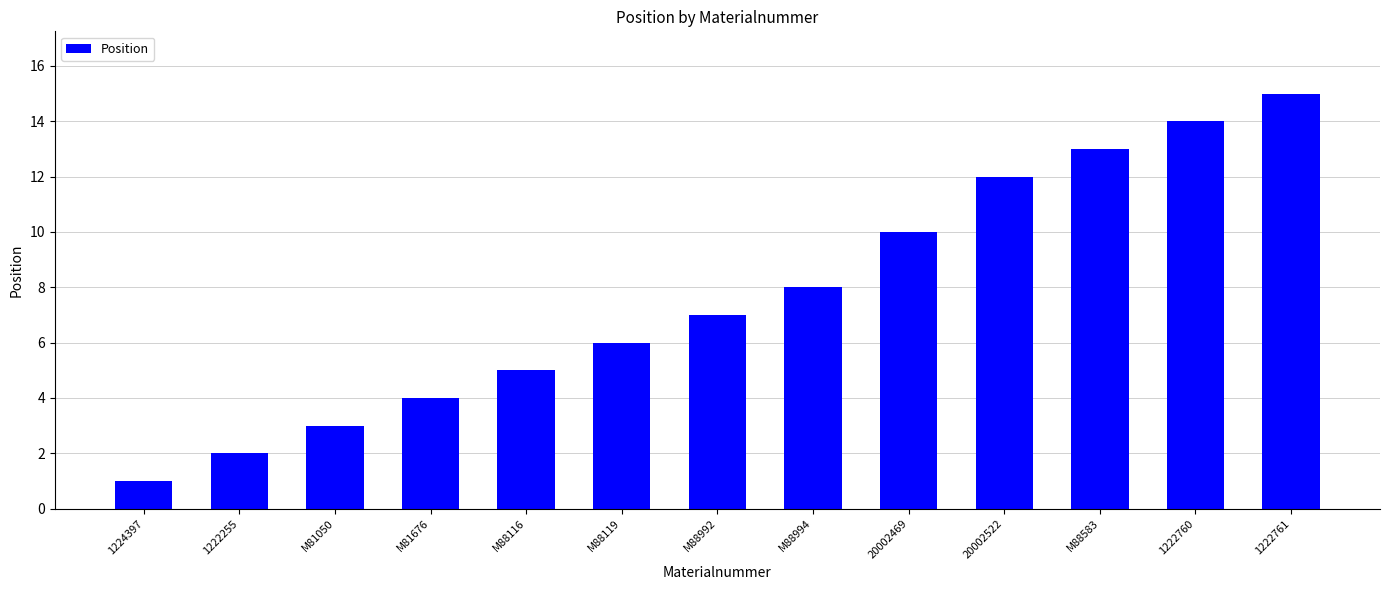

Approximately how many times larger is the value at 1224397 compared to M88119?

0.2